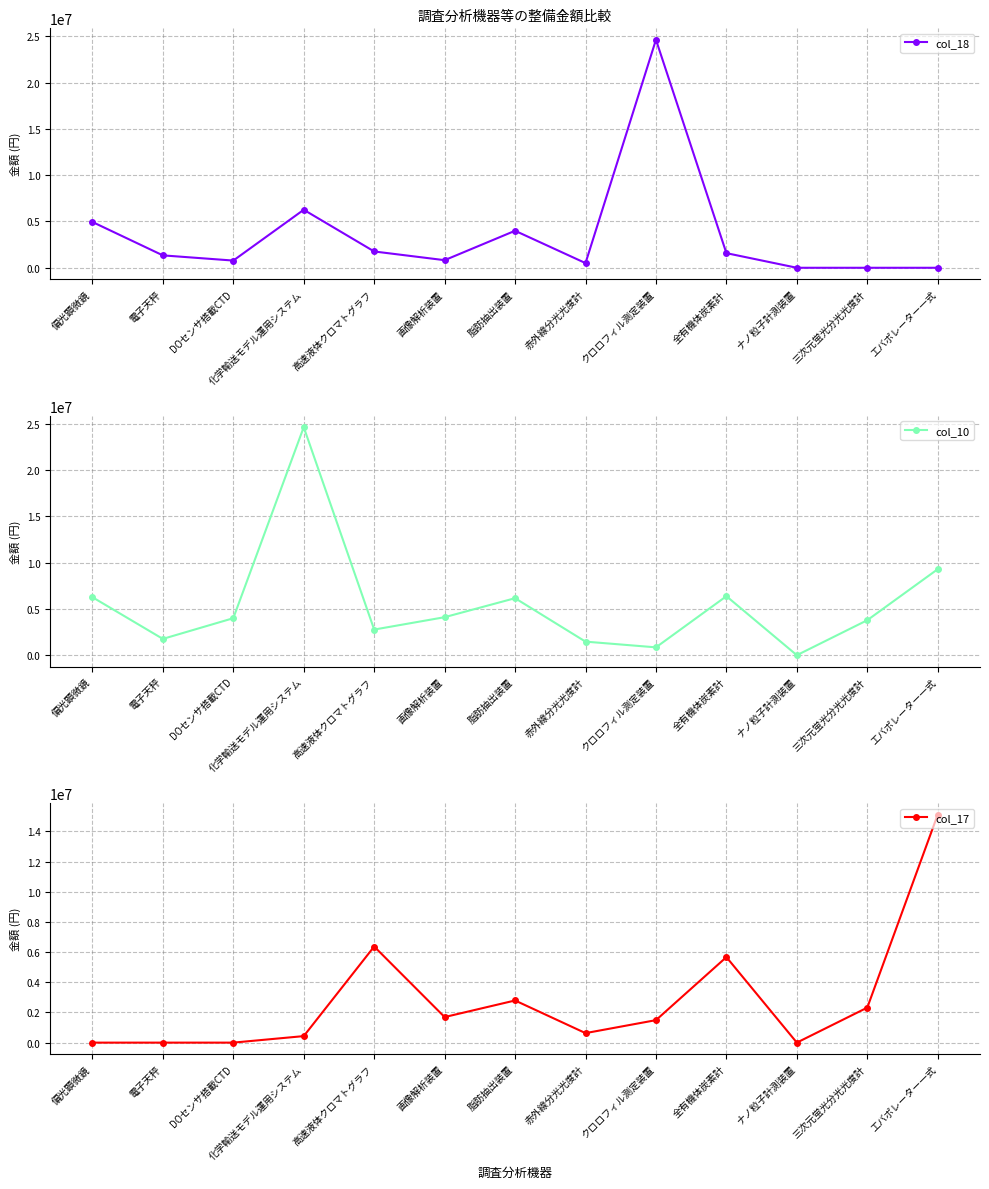

How many lines are shown in the chart?

3